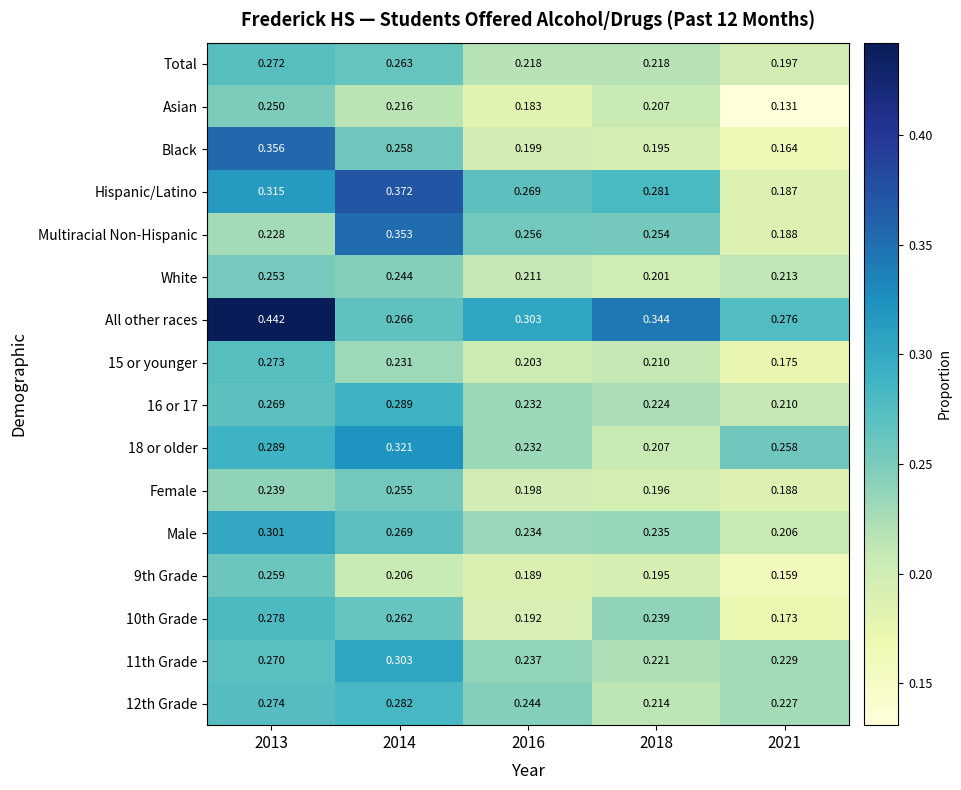

Which series has the largest total across all categories?

All other races